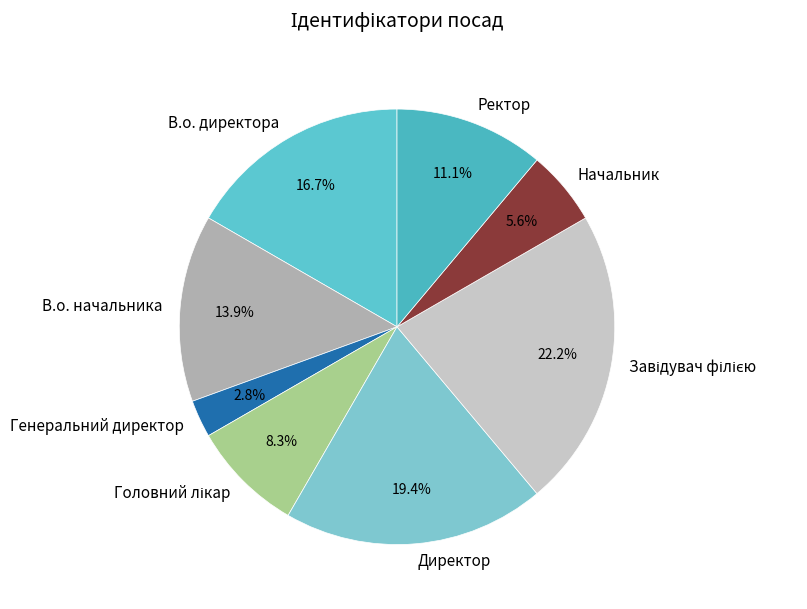

Is there a majority slice in this chart?

No